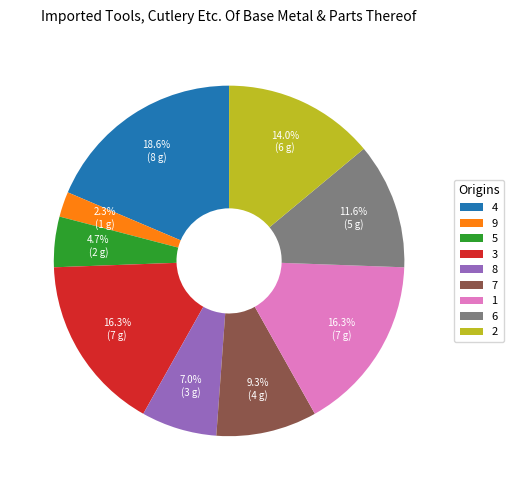

How many segments does this pie chart have?

9